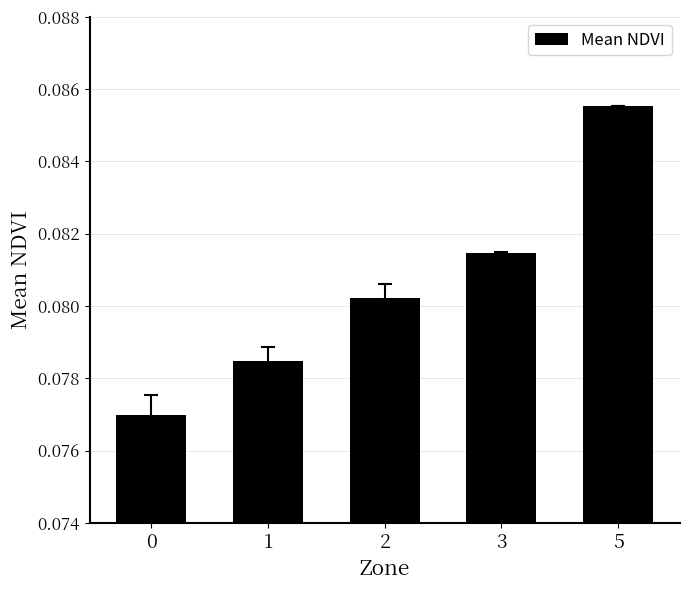

At which category does the chart reach its peak across all series?

5